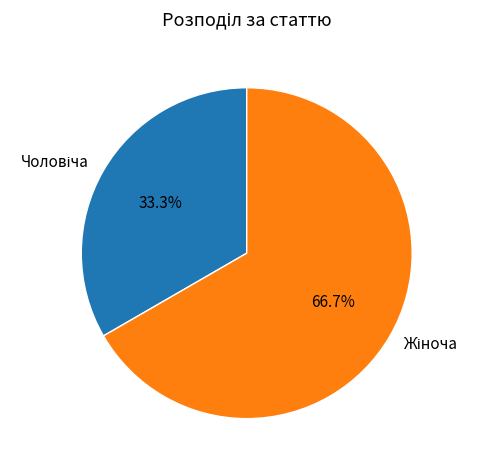

To the nearest percent, what percentage of the pie is Жіноча?

67%